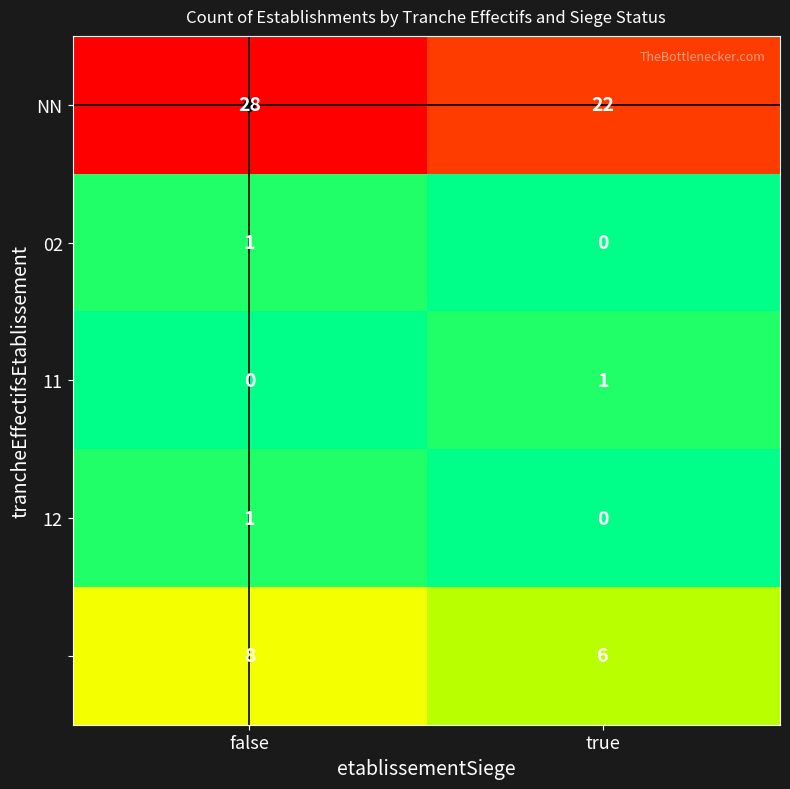

At which category does the chart reach its peak across all series?

false